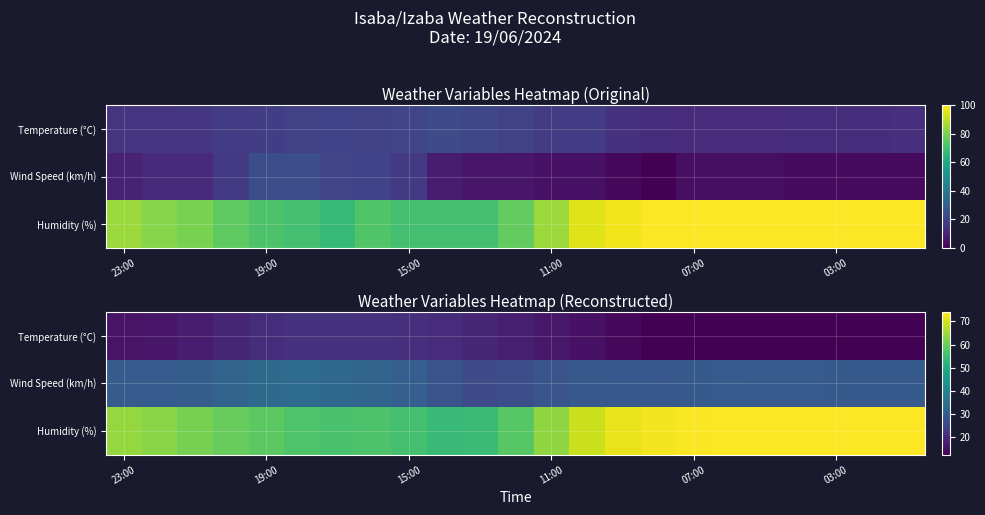

List the series in order of their peak value, lowest first.

Temperature (°C), Wind Speed (km/h), Humidity (%)